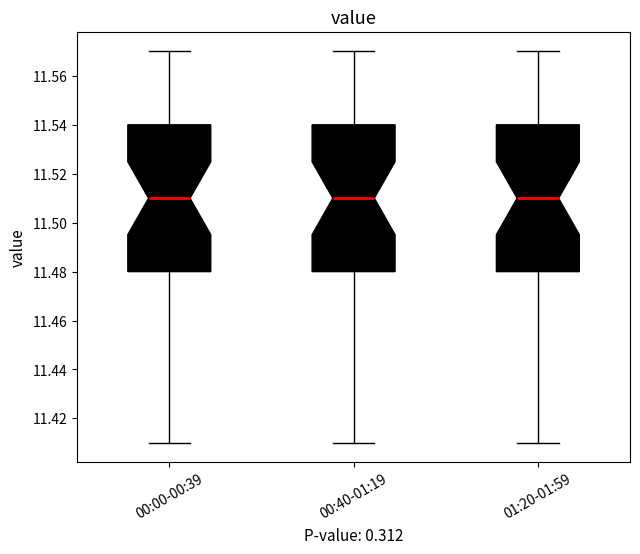

Where is the upper edge of the box for 01:20-01:59 on the y-axis? The values are not printed on the chart, so give them approximately, as read against the axis.

11.54